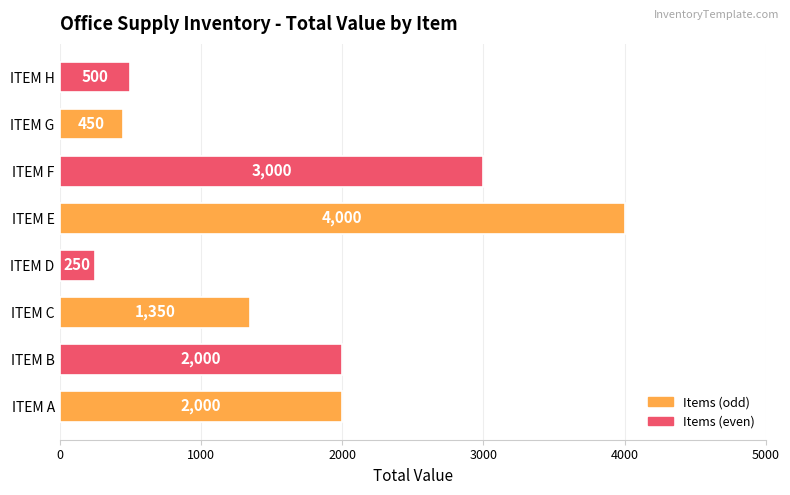

The chart shows a value of 620 at ITEM F. True or false?

False